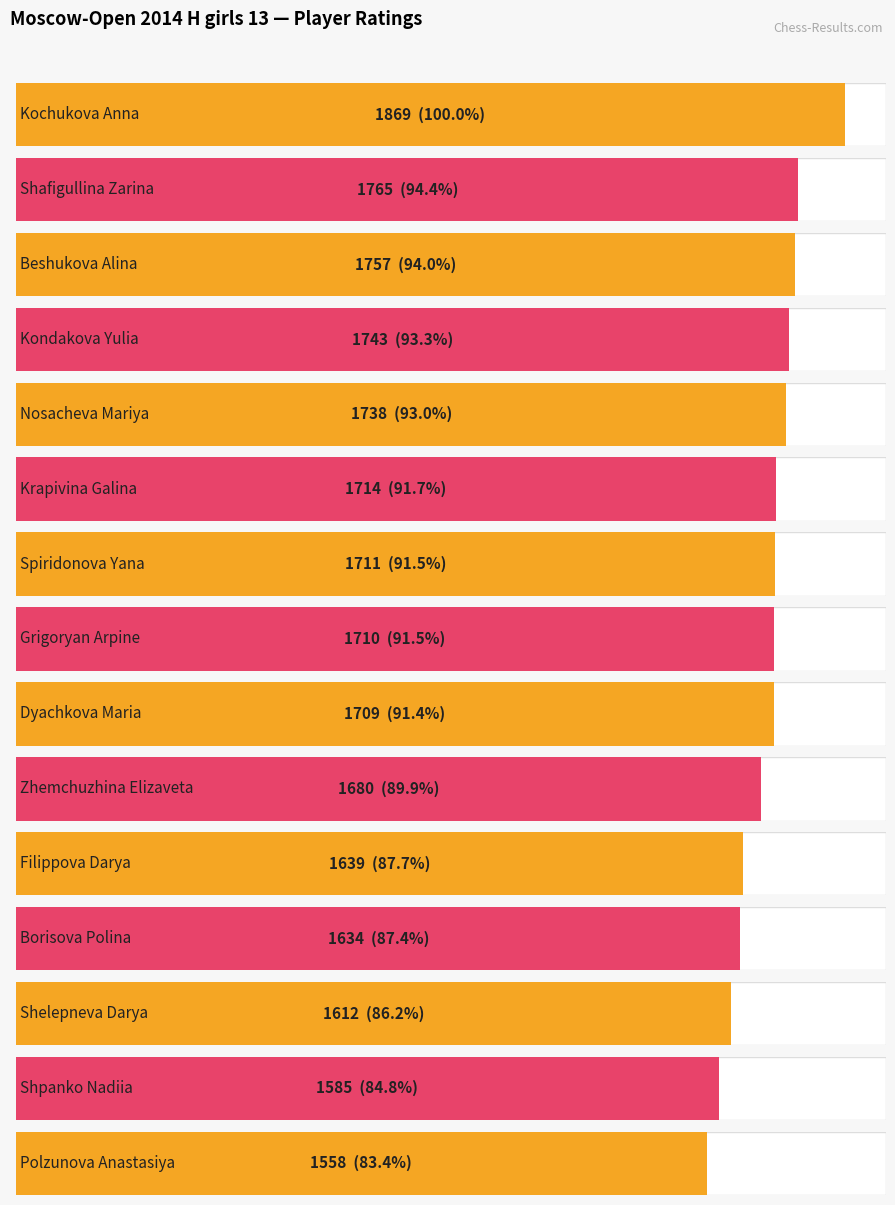

Reading left to right, list all the values displayed in this chart.

1869	1765	1757	1743	1738	1714	1711	1710	1709	1680	1639	1634	1612	1585	1558